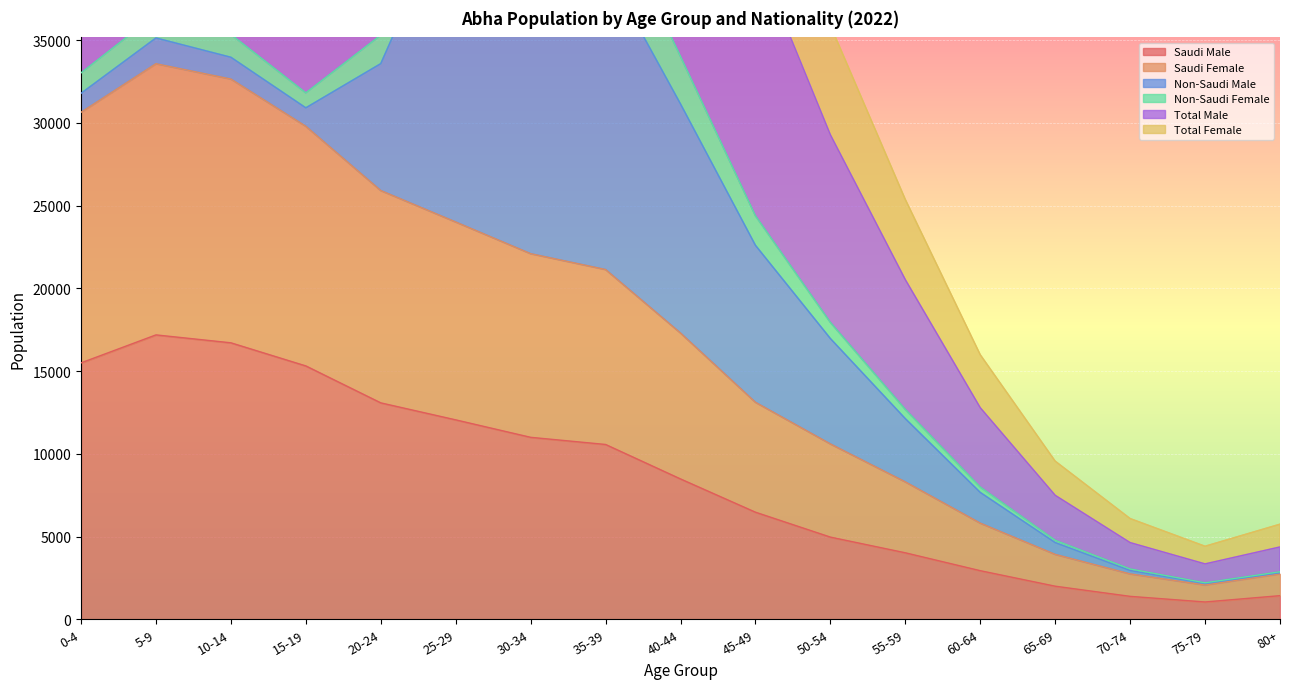

How many interior local peaks does the Saudi Female series have?

1